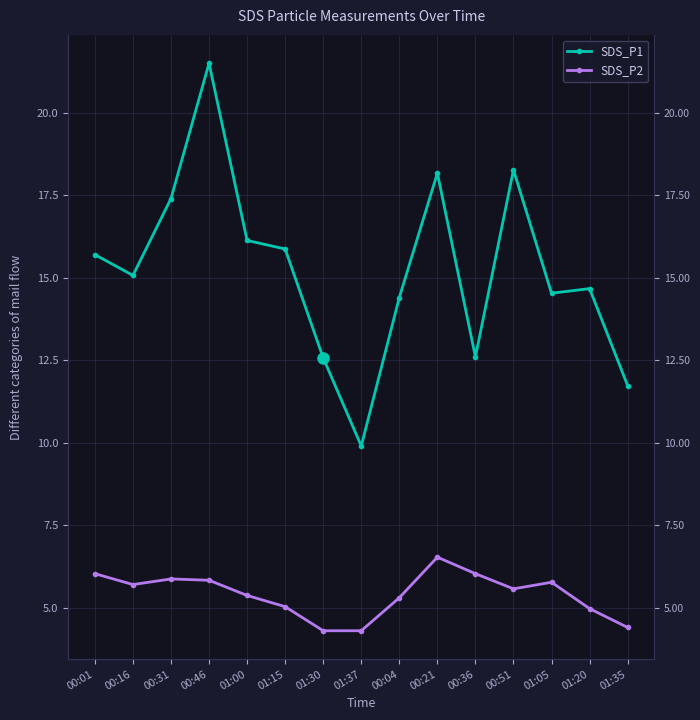

List the labels in order of SDS_P1 value, smallest first.

01:37, 01:35, 01:30, 00:36, 00:04, 01:05, 01:20, 00:16, 00:01, 01:15, 01:00, 00:31, 00:21, 00:51, 00:46